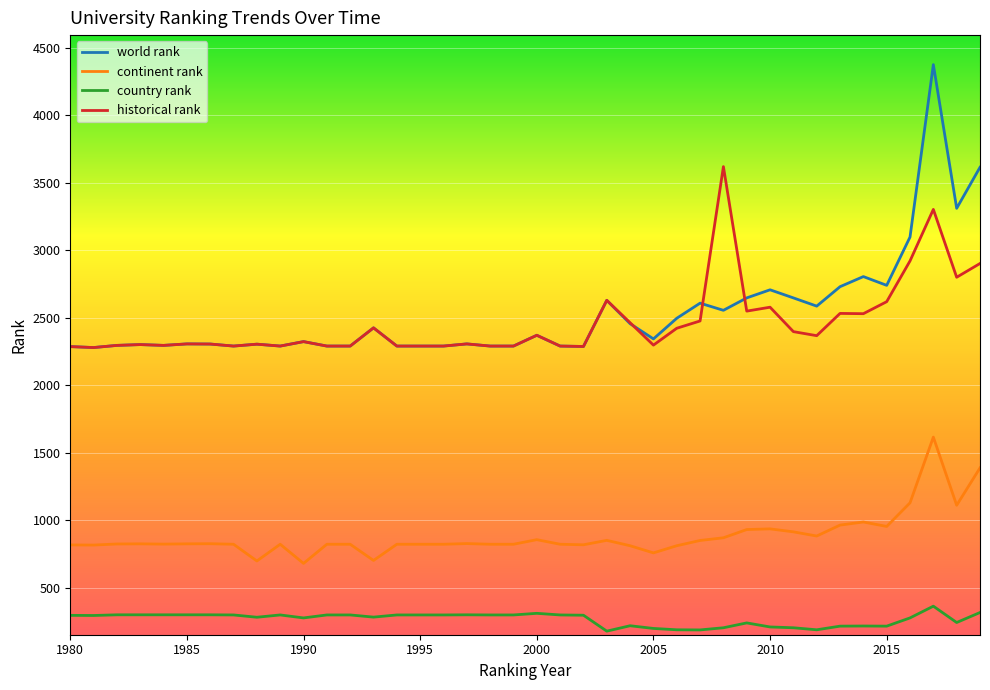

Which series has the widest spread of values?

world rank